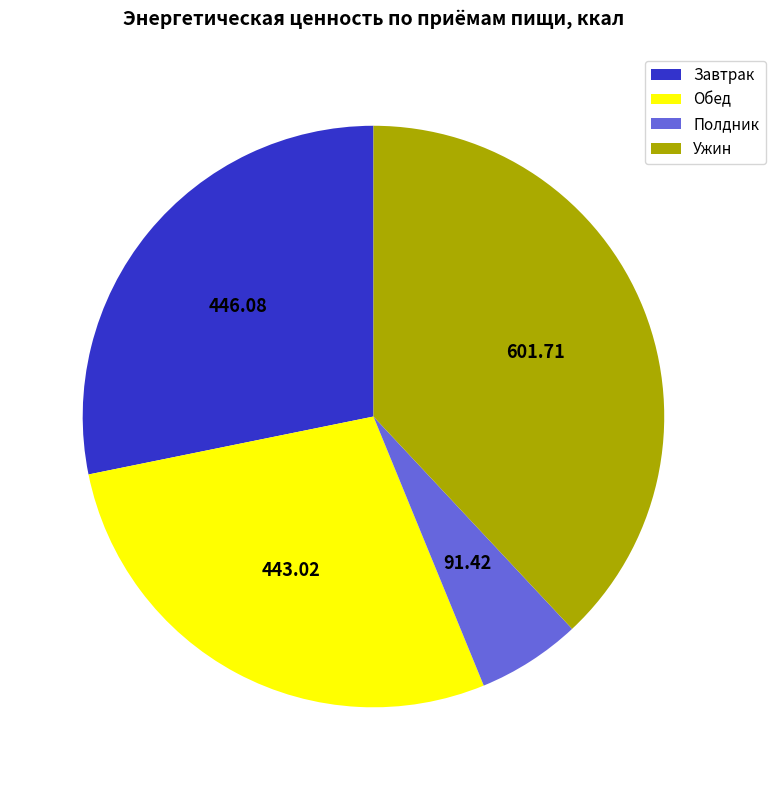

Which slice is the largest?

Ужин